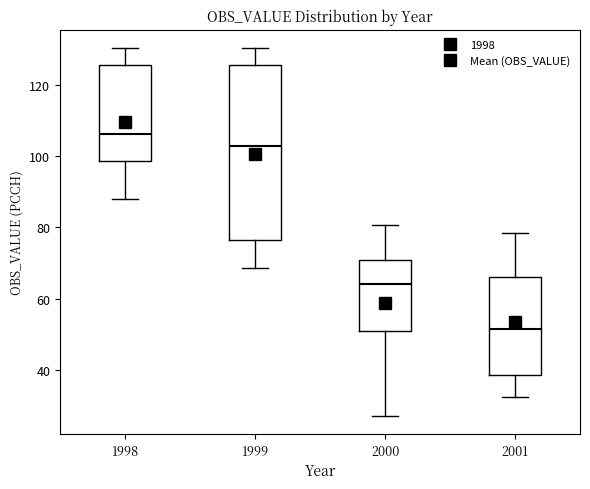

Which box is the tallest, from its lower edge to its upper edge?

1999